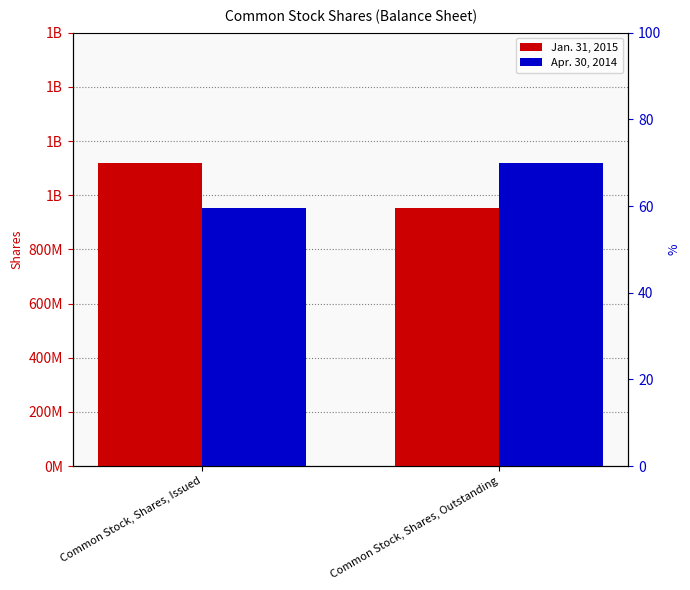

Count the number of categories in the chart.

2